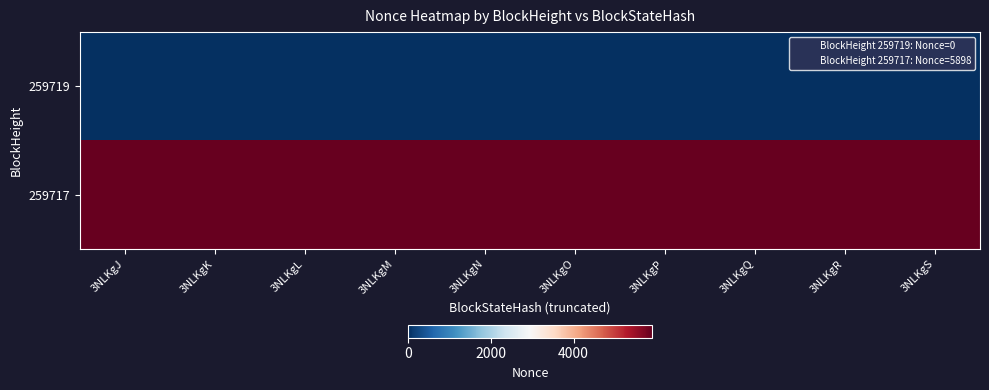

Which has a higher value, 3NLKgO or 3NLKgS?

3NLKgO